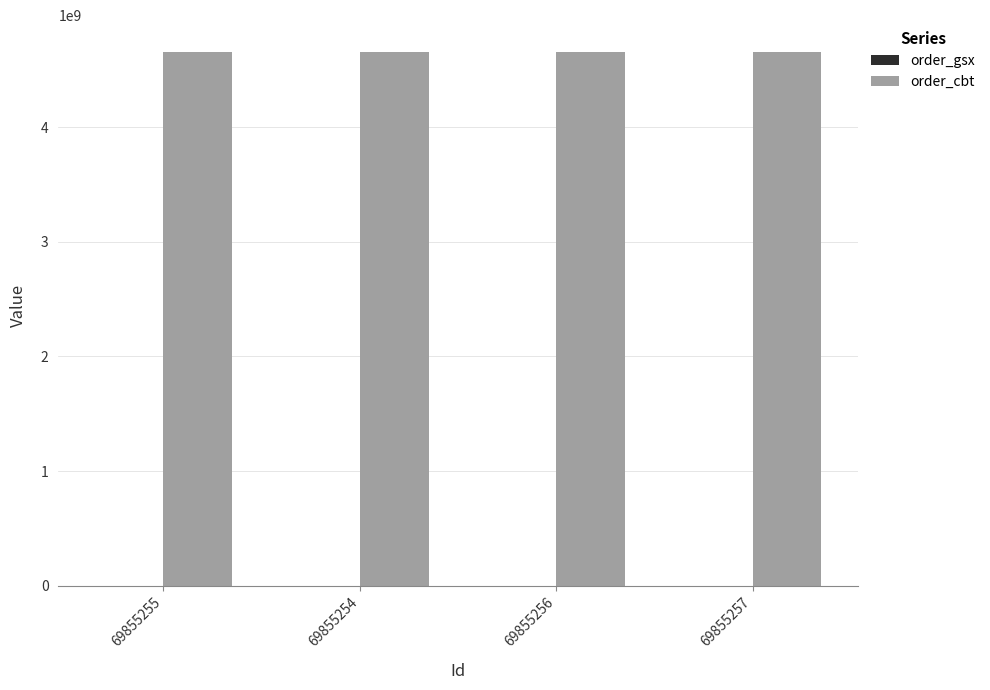

What is the greatest value displayed?

4655985828